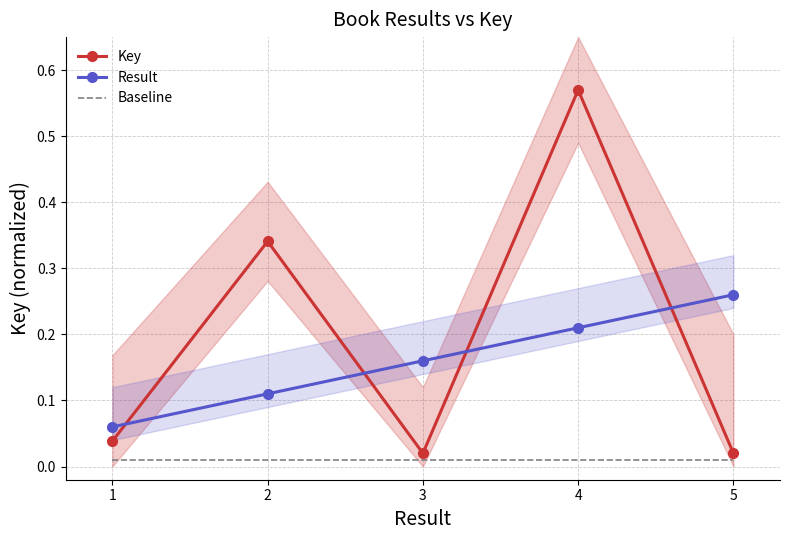

What is the sum of all Result values?

0.8